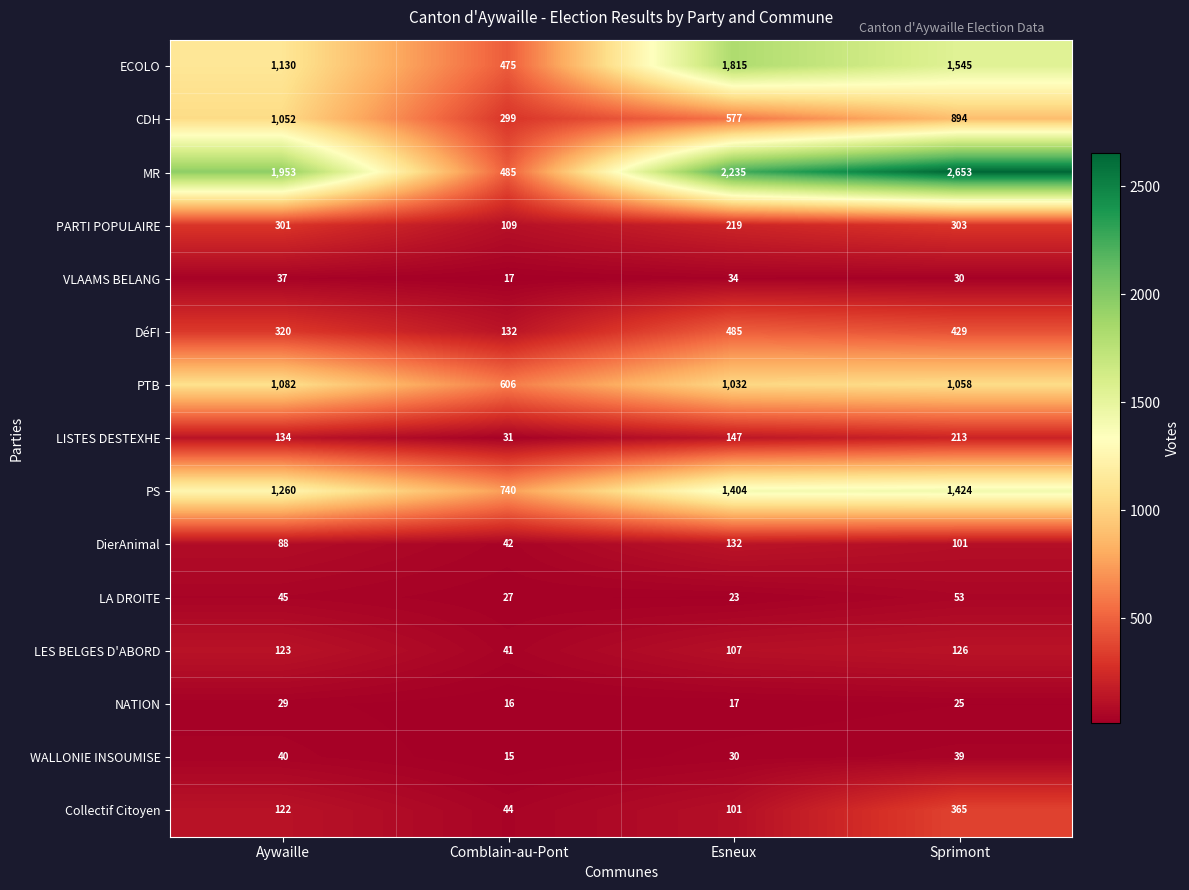

What is the lowest value of the VLAAMS BELANG series?

17